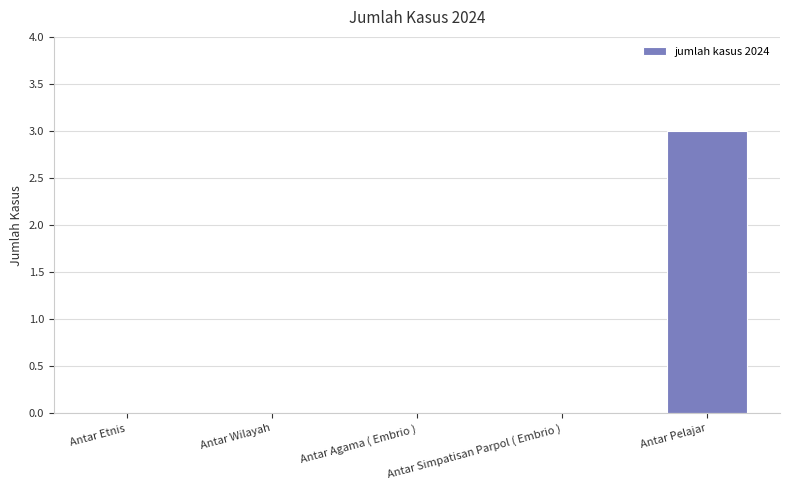

True or false: the data shows -2 at Antar Simpatisan Parpol ( Embrio ).

False